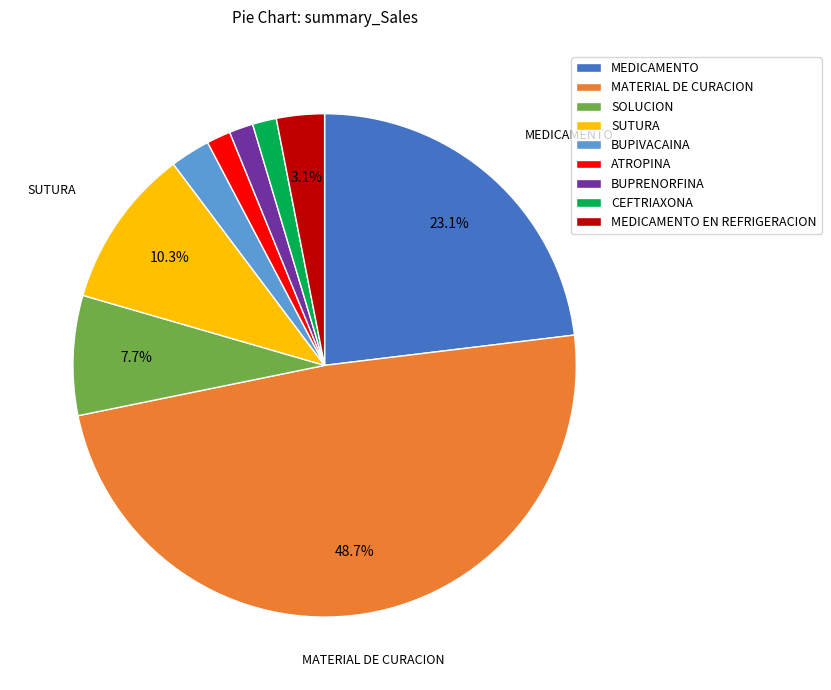

Which category has the biggest portion of the pie?

MATERIAL DE CURACION